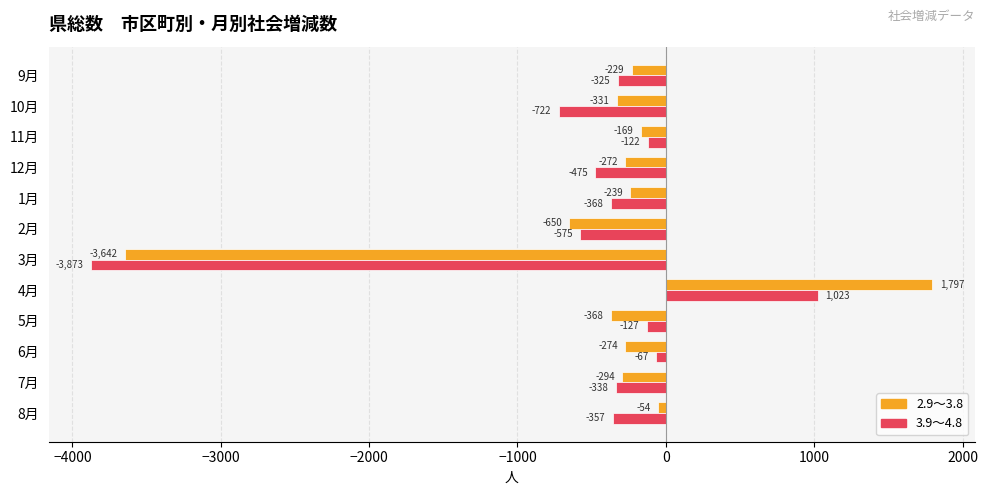

Which series has the largest total across all categories?

2.9～3.8